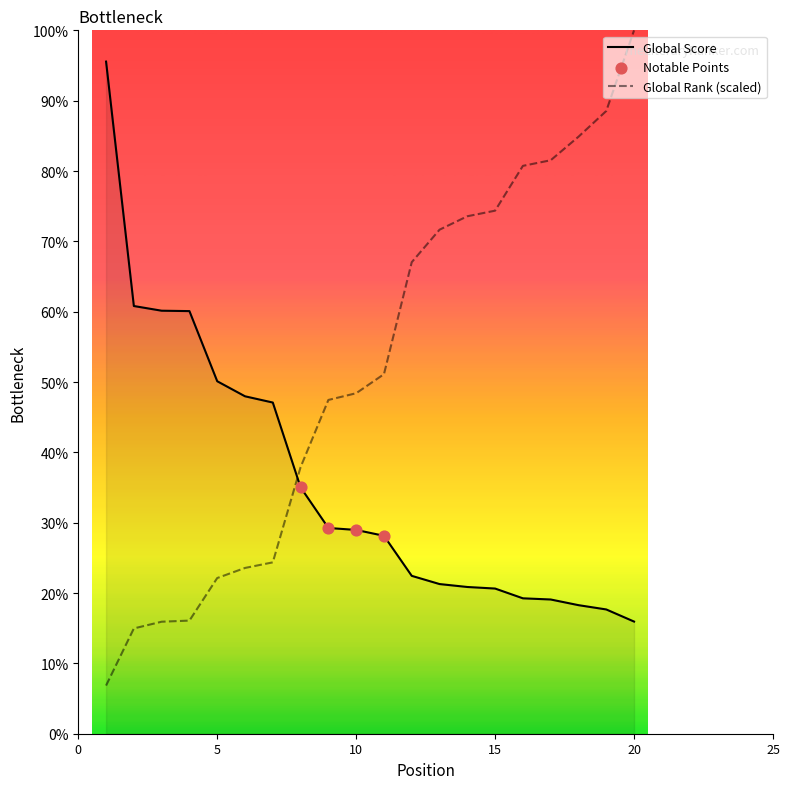

Which series has the largest Y range (max minus min)?

Global Rank